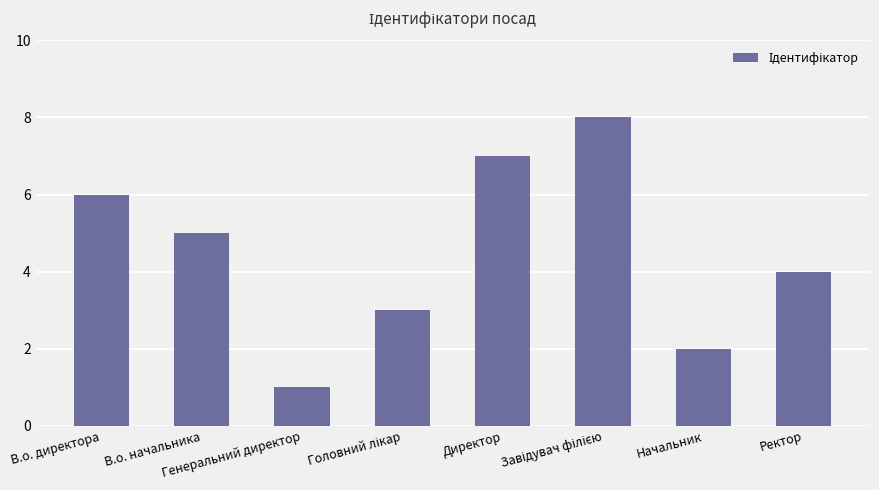

Reading right to left, extract all data points from this chart.

4	2	8	7	3	1	5	6